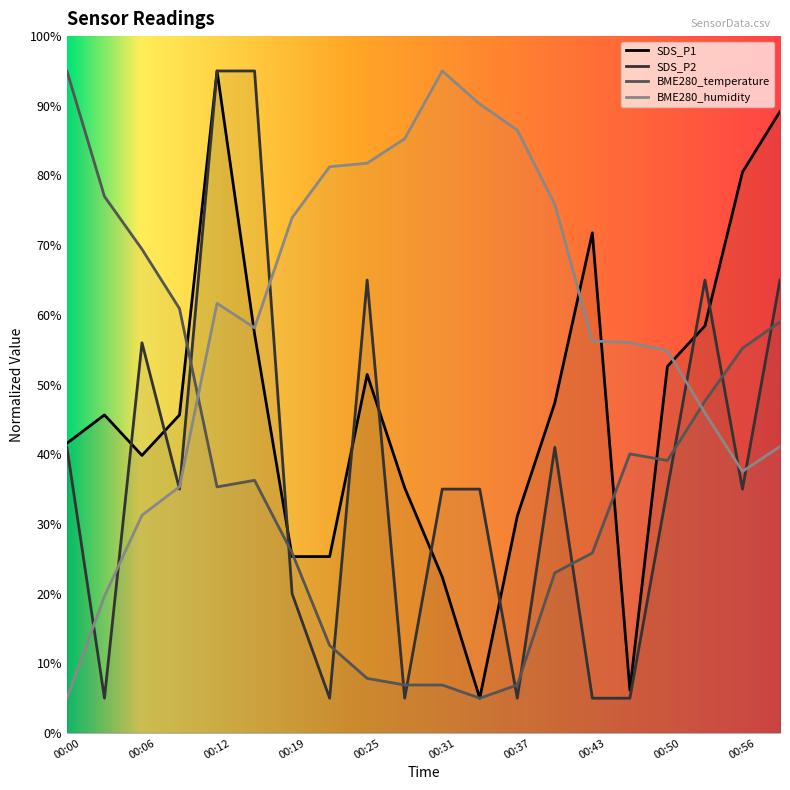

Reading right to left, what are all the values shown in this chart?

SDS_P1: 00:59=89.2	00:56=80.5	00:53=58.4	00:50=52.6	00:47=6.2	00:43=71.8	00:40=47.4	00:37=31.1	00:34=5.0	00:31=22.4	00:28=35.2	00:25=51.5	00:22=25.3	00:19=25.3	00:15=57.3	00:12=95.0	00:09=45.6	00:06=39.8	00:03=45.6	00:00=41.6
SDS_P2: 00:59=65.0	00:56=35.0	00:53=65.0	00:50=35.0	00:47=5.0	00:43=5.0	00:40=41.0	00:37=5.0	00:34=35.0	00:31=35.0	00:28=5.0	00:25=65.0	00:22=5.0	00:19=20.0	00:15=95.0	00:12=95.0	00:09=35.0	00:06=56.0	00:03=5.0	00:00=41.0
BME280_temperature: 00:59=59.0	00:56=55.2	00:53=47.6	00:50=39.1	00:47=40.1	00:43=25.8	00:40=23.0	00:37=6.9	00:34=5.0	00:31=6.9	00:28=6.9	00:25=7.8	00:22=12.6	00:19=25.8	00:15=36.3	00:12=35.3	00:09=60.9	00:06=69.4	00:03=77.0	00:00=95.0
BME280_humidity: 00:59=41.1	00:56=37.5	00:53=45.9	00:50=54.9	00:47=56.0	00:43=56.3	00:40=75.8	00:37=86.5	00:34=90.2	00:31=95.0	00:28=85.3	00:25=81.8	00:22=81.3	00:19=73.9	00:15=58.2	00:12=61.7	00:09=35.3	00:06=31.2	00:03=19.6	00:00=5.0